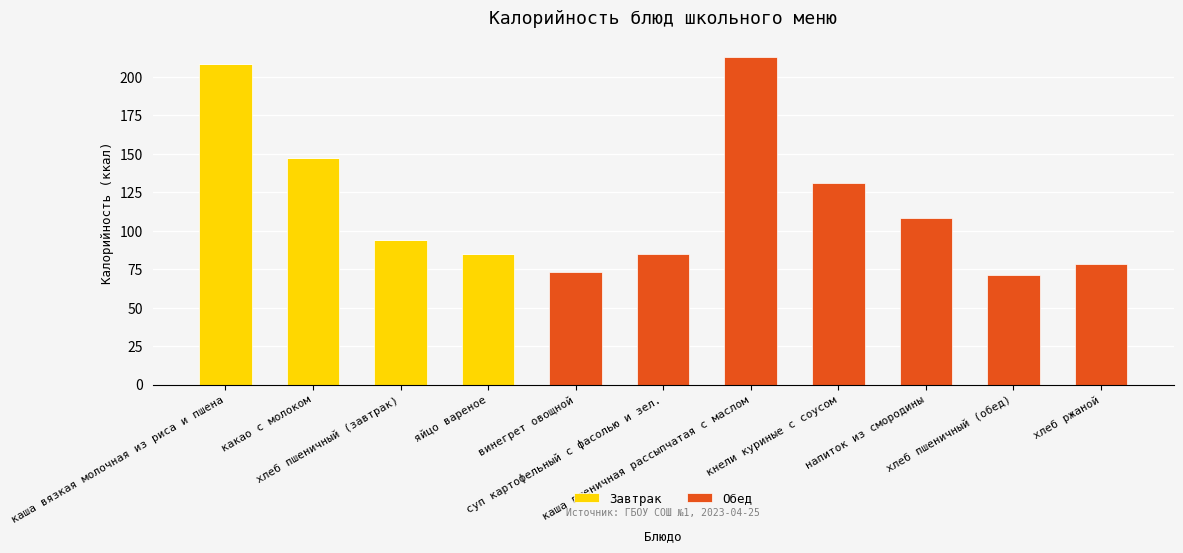

What is the maximum value for Завтрак?

208